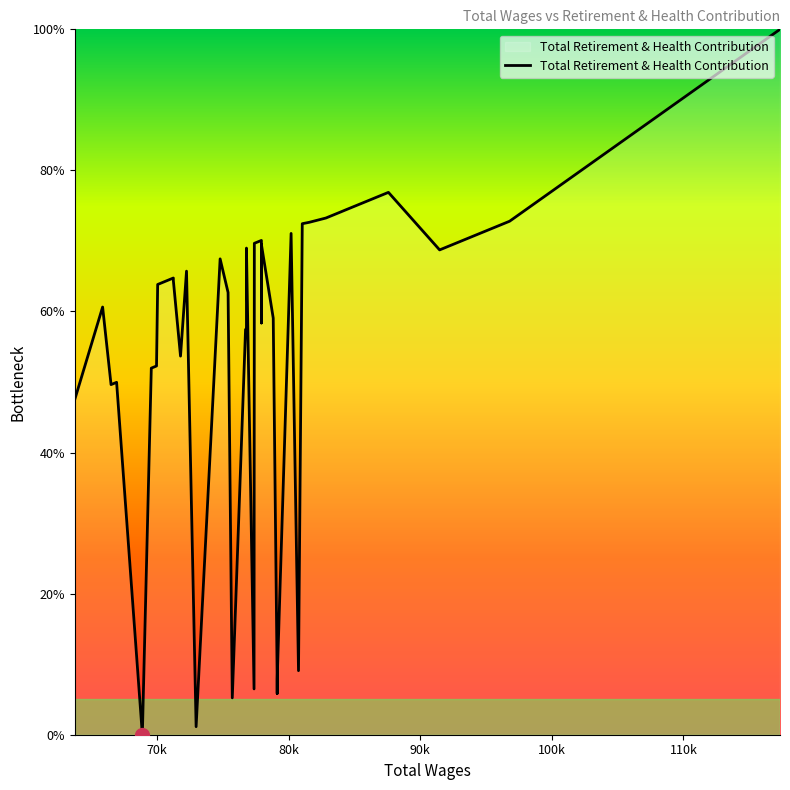

How many interior local peaks (higher than both neighbors) does the data have?

10